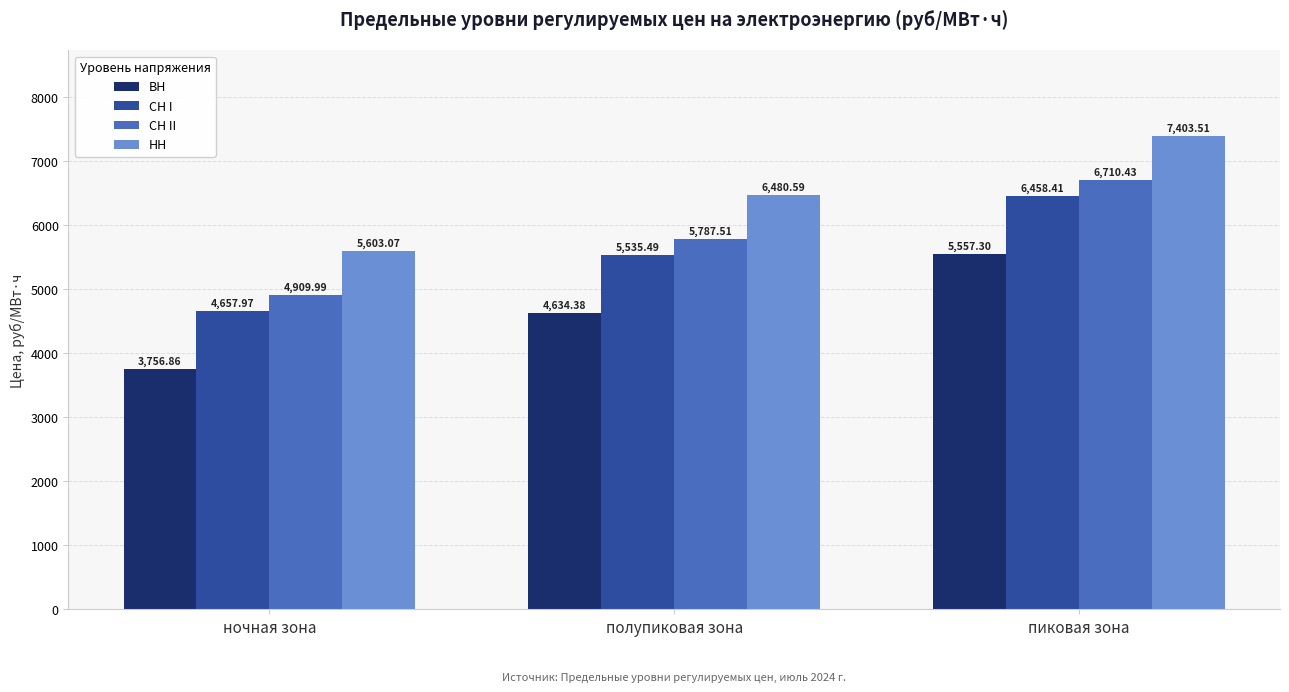

What are all the series names shown in the legend?

ВН, СН I, СН II, НН